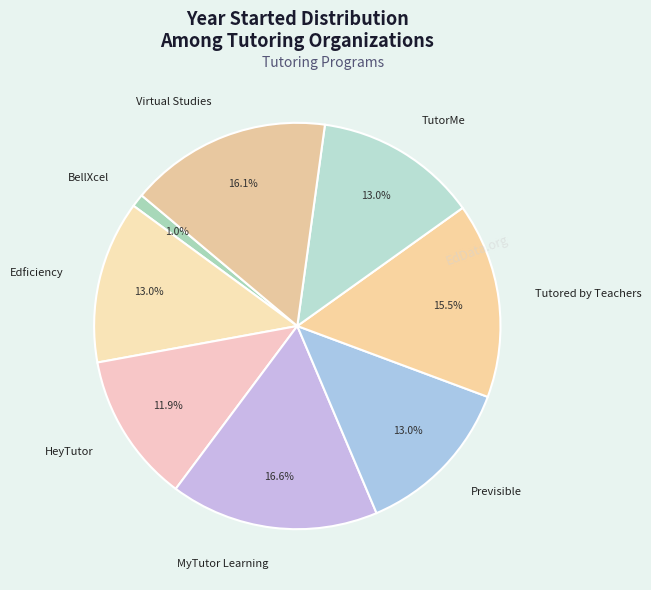

The Tutored by Teachers slice represents 5% of the pie. True or false?

False